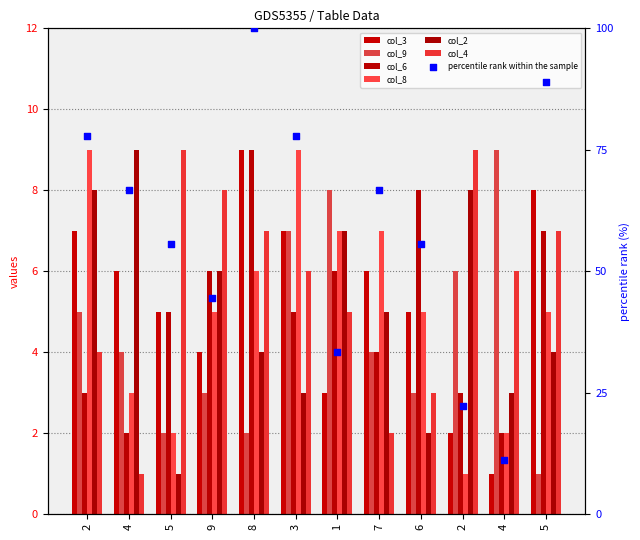

Which series reaches the minimum Y coordinate?

col_3